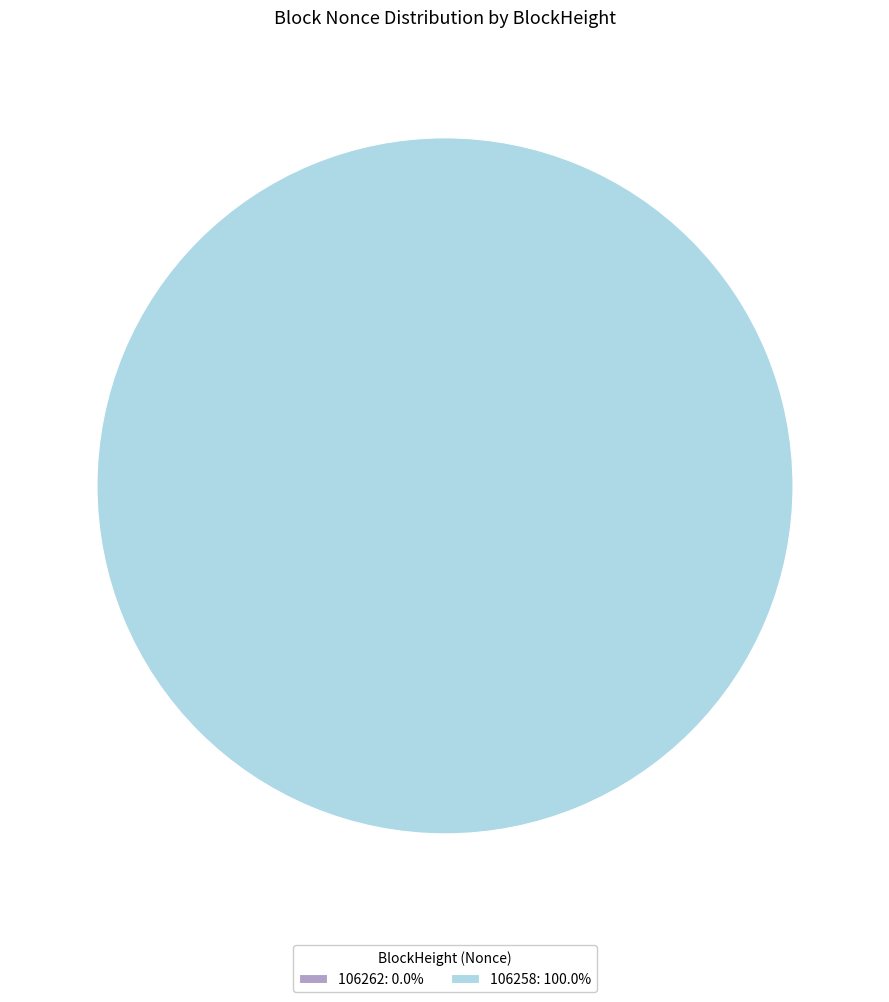

Is it true that 106262 is 1% of the pie?

False